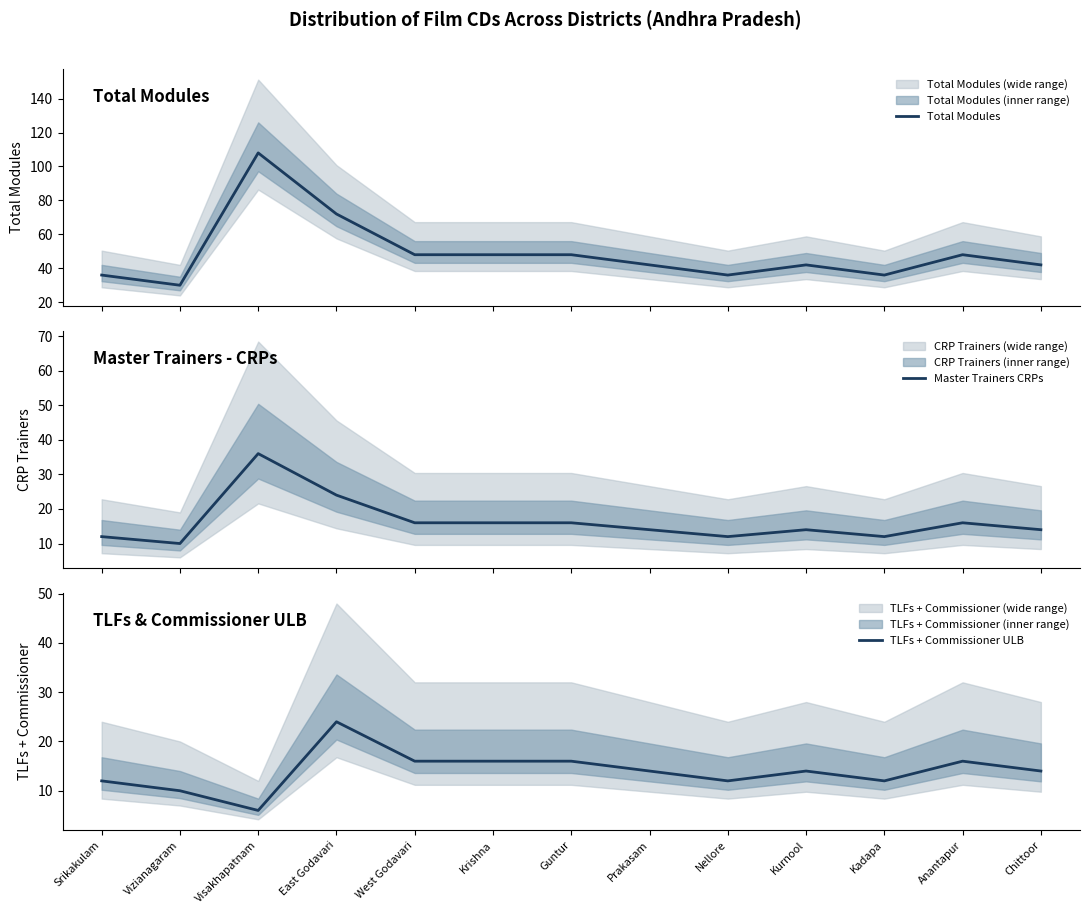

List the series in order of their peak value, lowest first.

TLFs + Commissioner ULB, Master Trainers CRPs, Total Modules